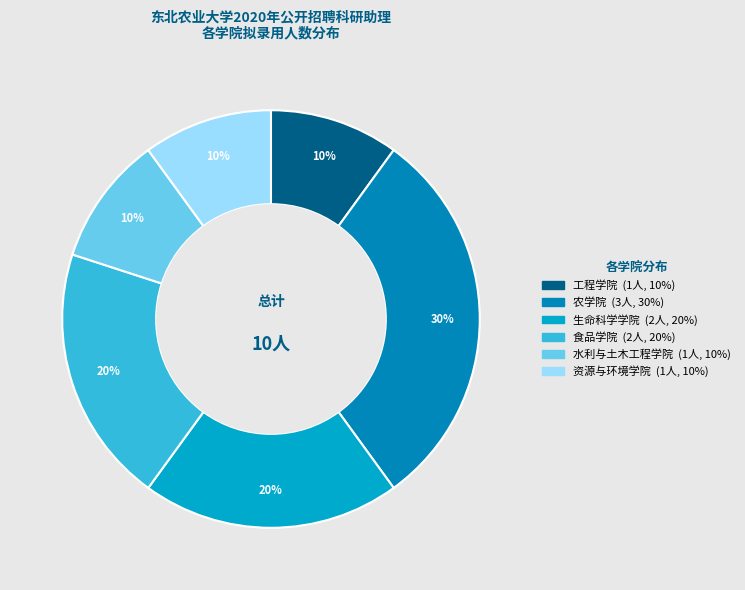

Does any single category account for the majority?

No